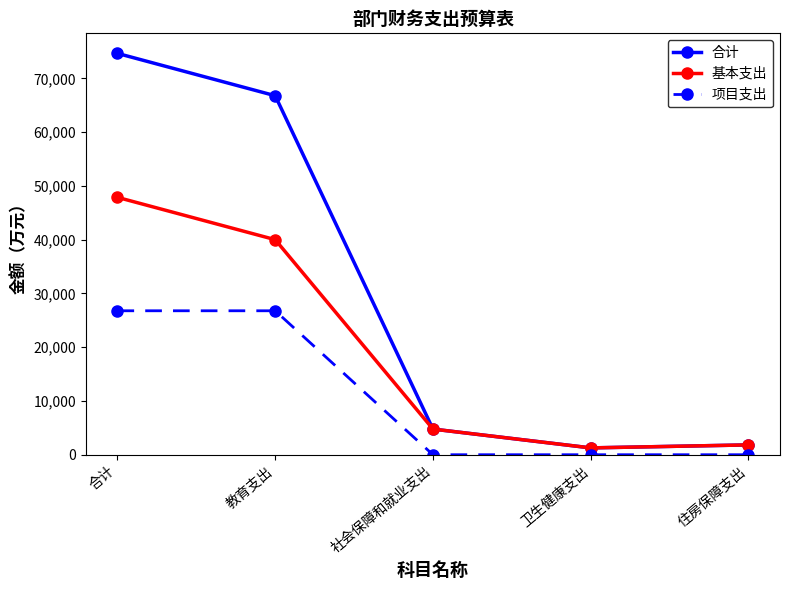

True or false: 基本支出 has a value of 4771.7 at 社会保障和就业支出.

True